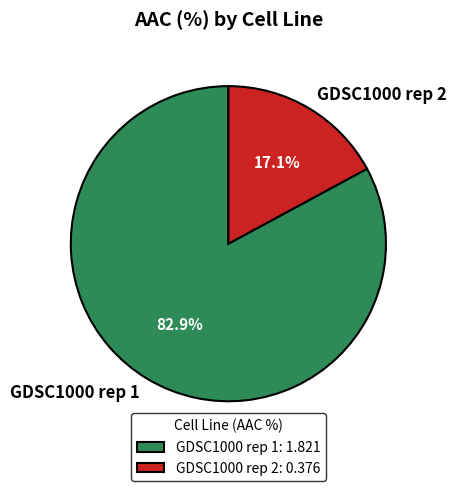

What is the largest slice in the pie chart?

GDSC1000 rep 1